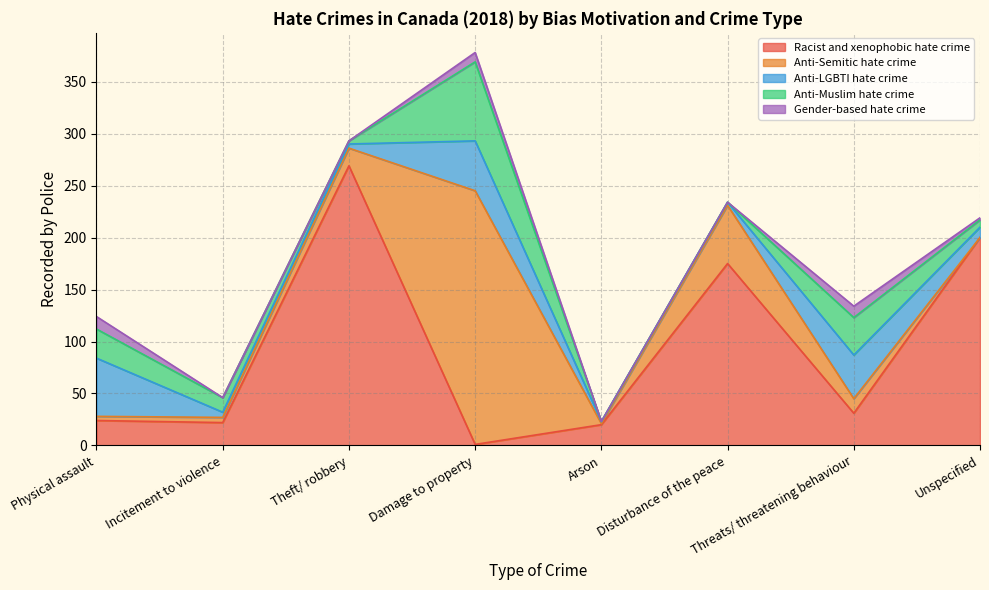

What is the sum of the Racist and xenophobic hate crime values at Arson and Threats/ threatening behaviour?

51